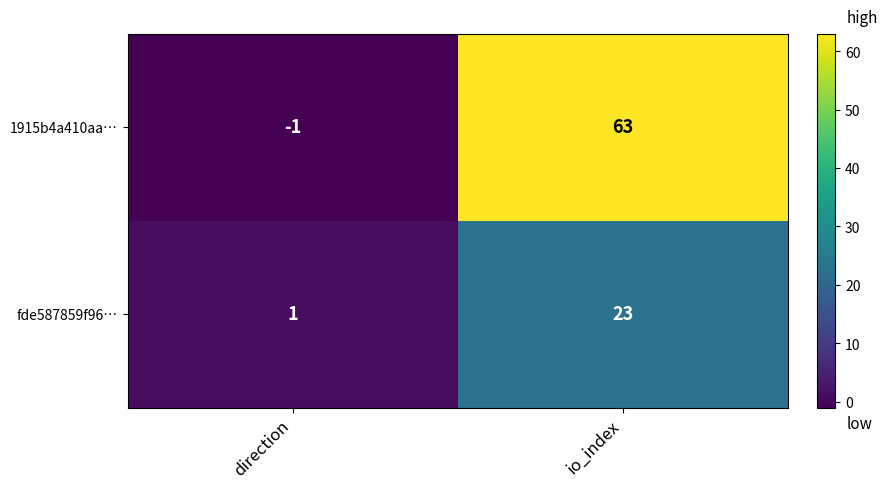

List the series in order of their peak value, lowest first.

fde587859f96…, 1915b4a410aa…